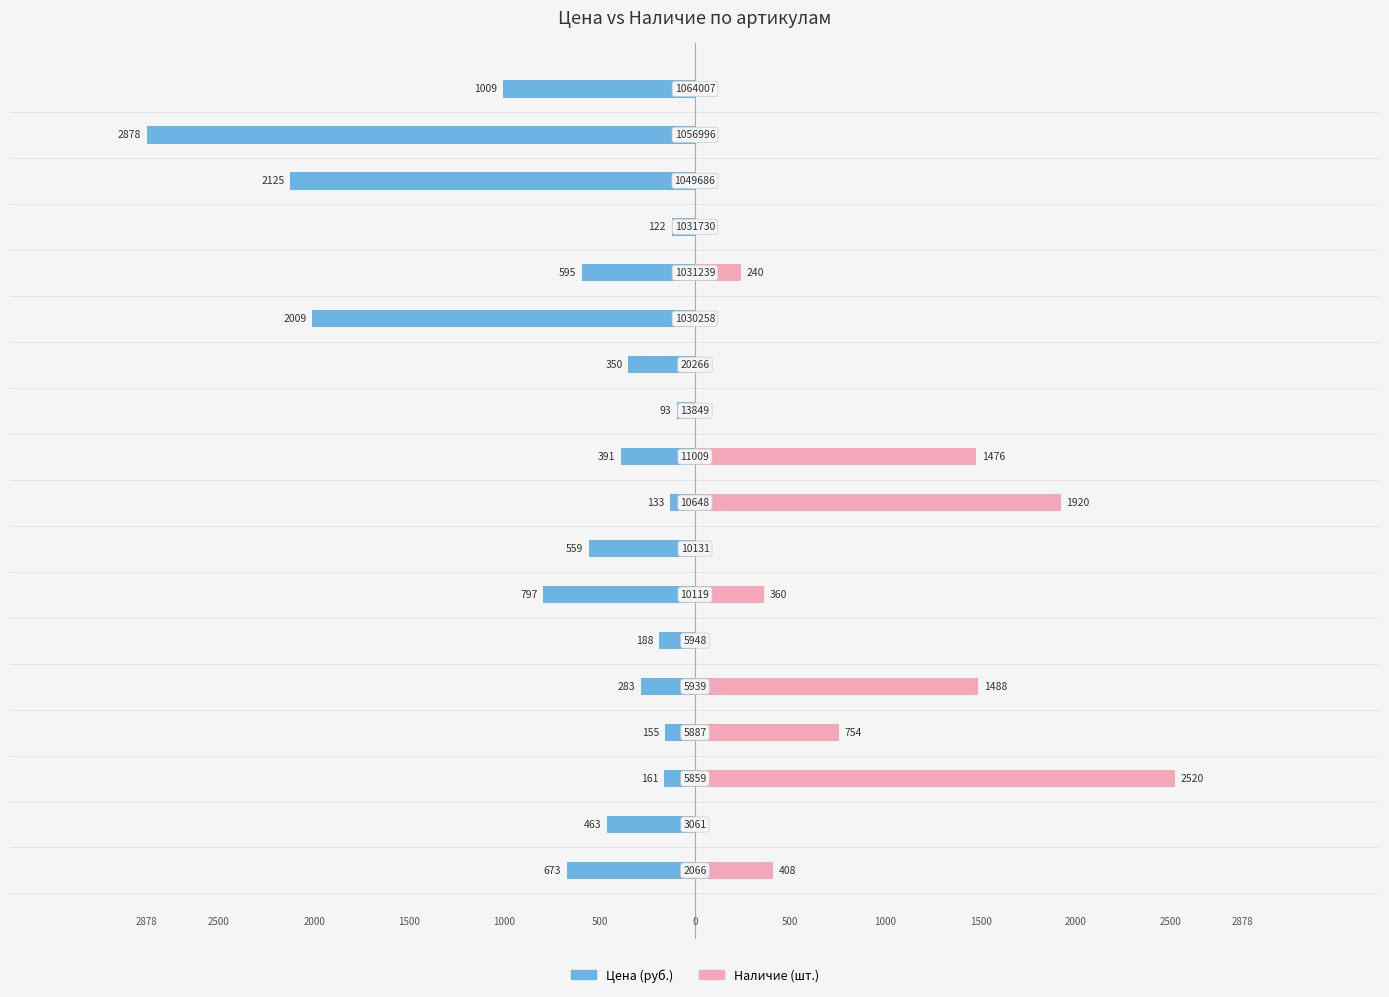

True or false: Наличие has a value of 130 at 13.

False